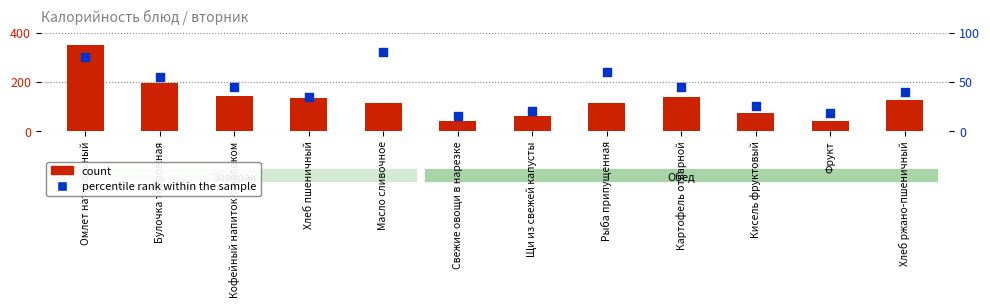

At which category is the sum across all series the highest?

Омлет натуральный